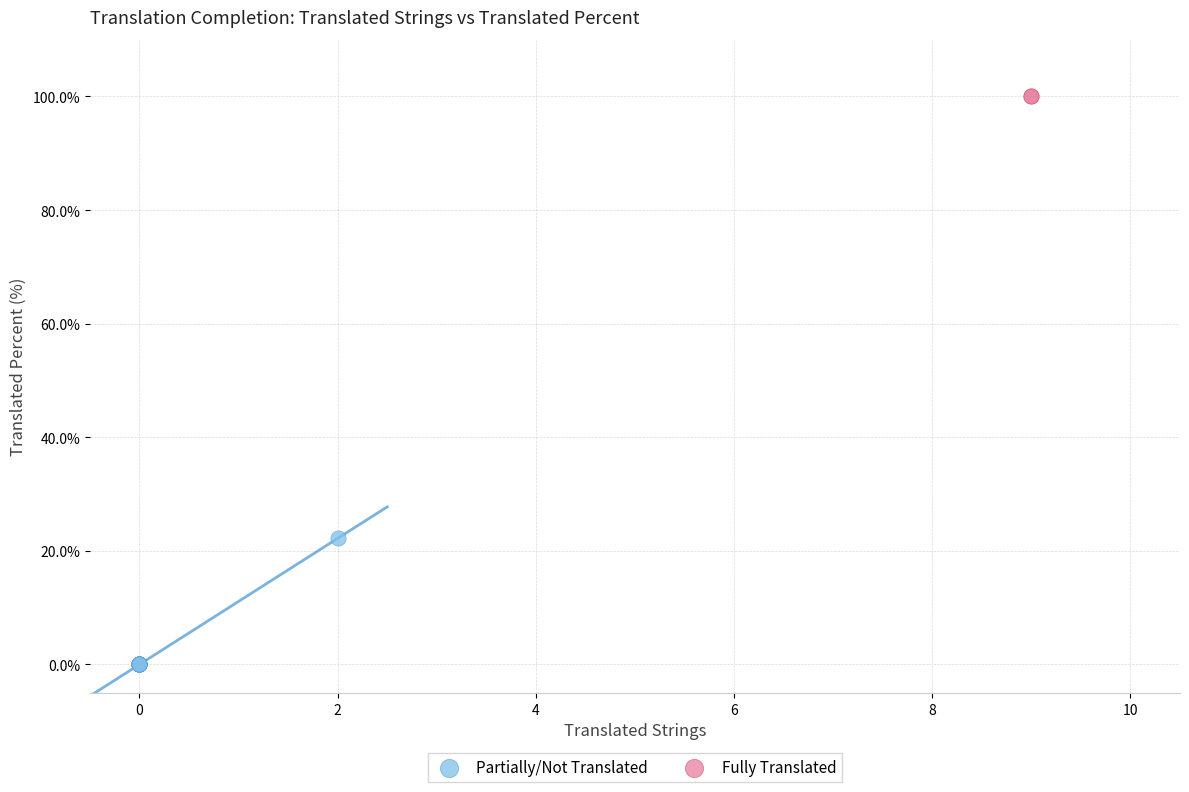

Which series reaches the maximum Y coordinate?

Fully Translated